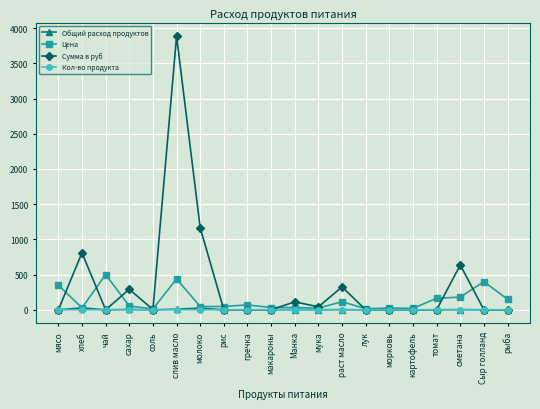

Which series has the widest spread of values?

Сумма в руб